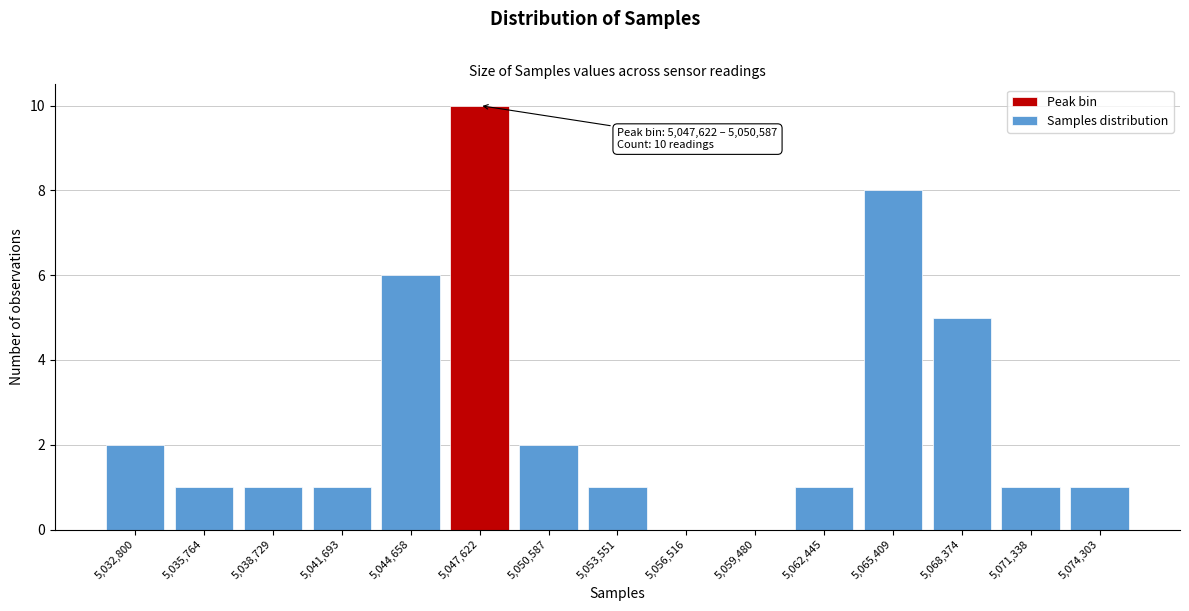

Reading right to left, list all the values displayed in this chart.

5,074,303=1	5,071,338=1	5,068,374=5	5,065,409=8	5,062,445=1	5,059,480=0	5,056,516=0	5,053,551=1	5,050,587=2	5,047,622=10	5,044,658=6	5,041,693=1	5,038,729=1	5,035,764=1	5,032,800=2